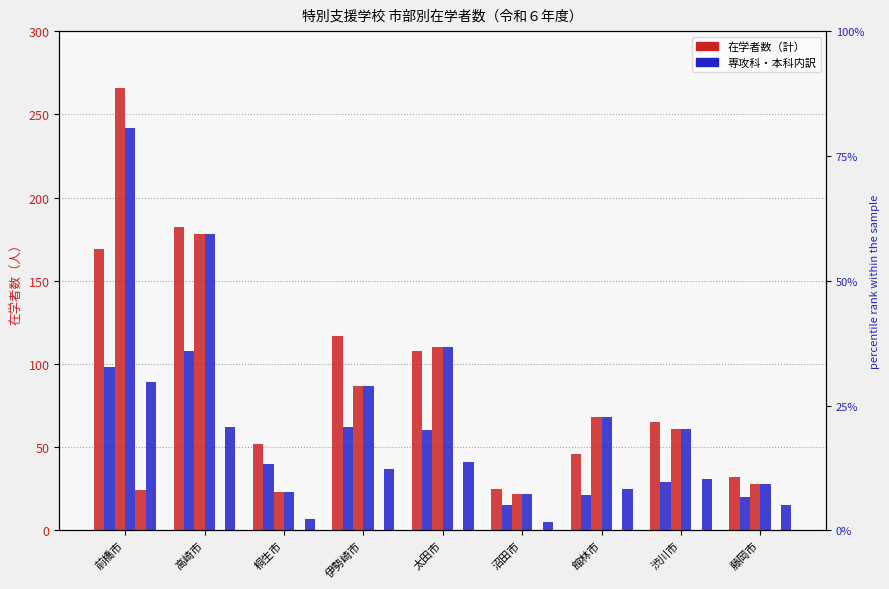

List the series in order of their peak value, lowest first.

専攻科, 本科1学年, 中学部, 小学部, 高等部(本科), 高等部(計)